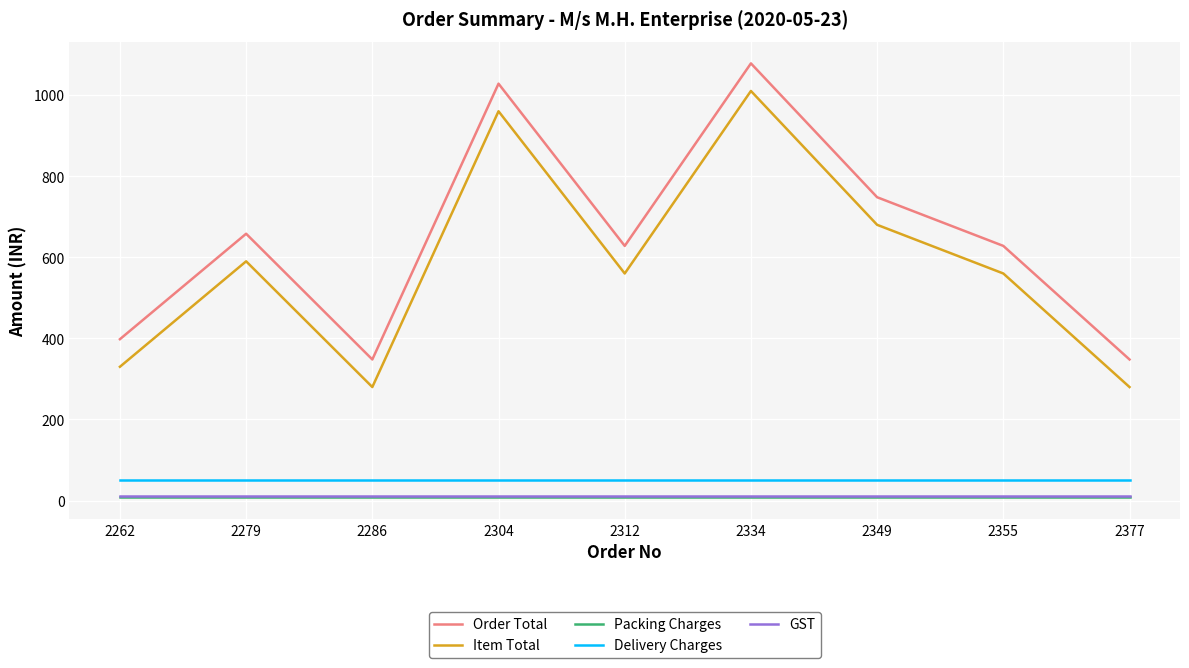

Reading left to right, what are all the values shown in this chart?

Order Total: 398.0	658.0	348.0	1028.0	628.0	1078.0	748.0	628.0	348.0
Item Total: 330.0	590.0	280.0	960.0	560.0	1010.0	680.0	560.0	280.0
Packing Charges: 8.0	8.0	8.0	8.0	8.0	8.0	8.0	8.0	8.0
Delivery Charges: 50.0	50.0	50.0	50.0	50.0	50.0	50.0	50.0	50.0
GST: 10.4	10.4	10.4	10.4	10.4	10.4	10.4	10.4	10.4